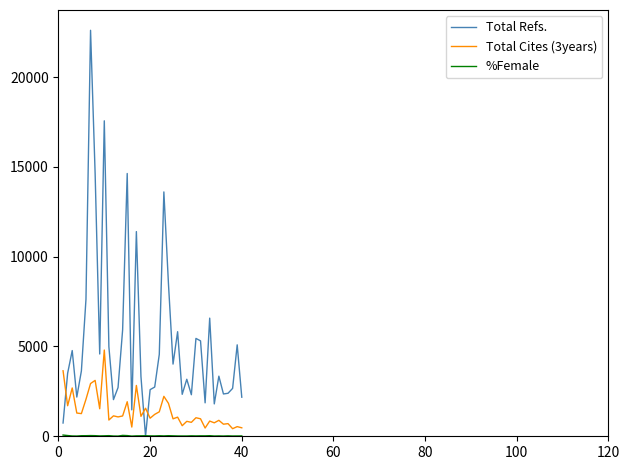

Which series has the largest range (max minus min)?

Total Refs.